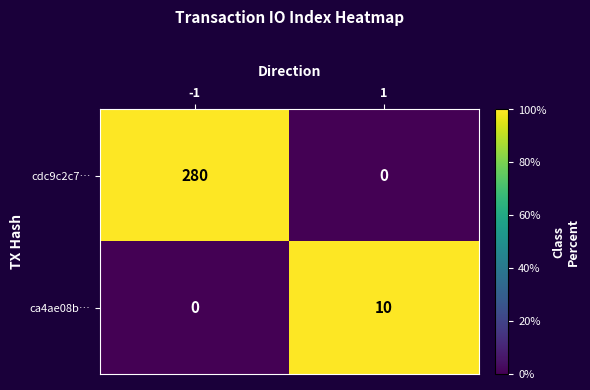

The value of ca4ae08b… at 1 is 5. True or false?

False